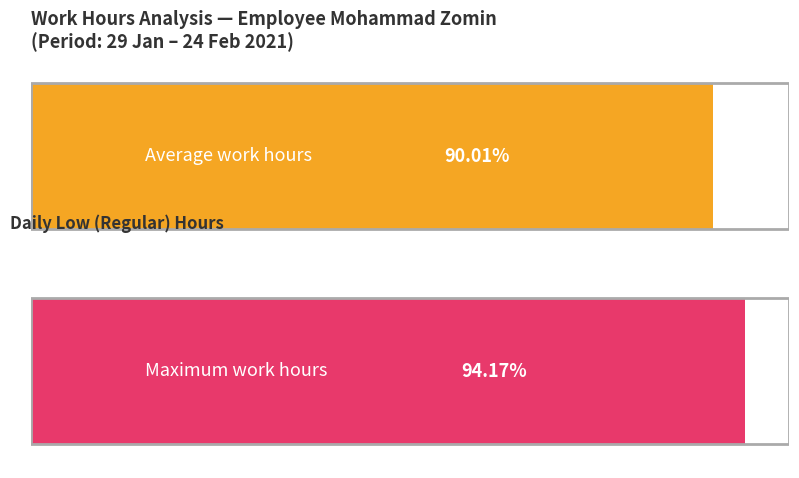

Is it true that the value at 22-Mon is 3.5?

False